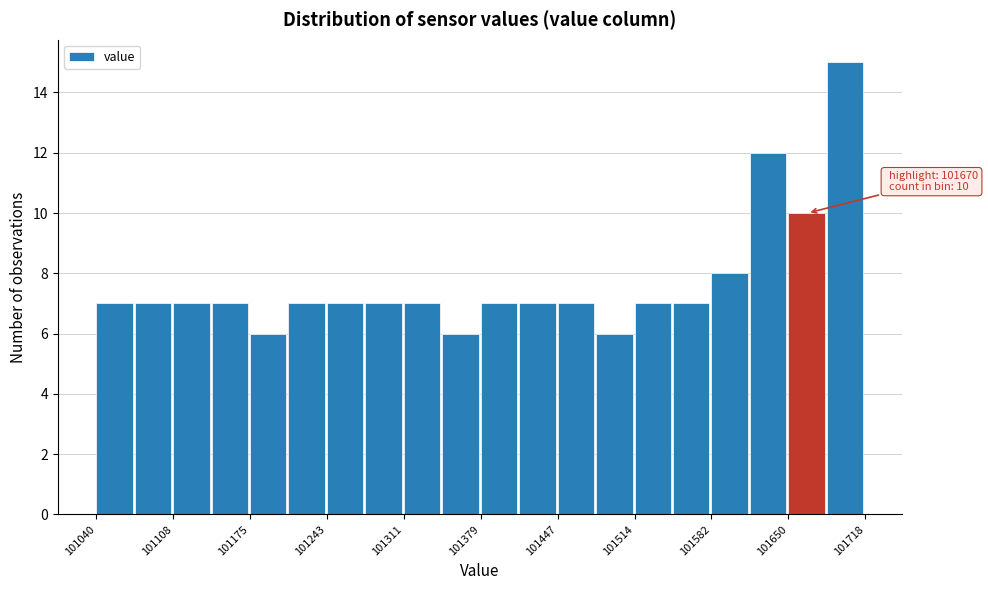

Around what value on the x-axis is the tallest bar? Give the approximate position of its centre, as read against the axis.

101700